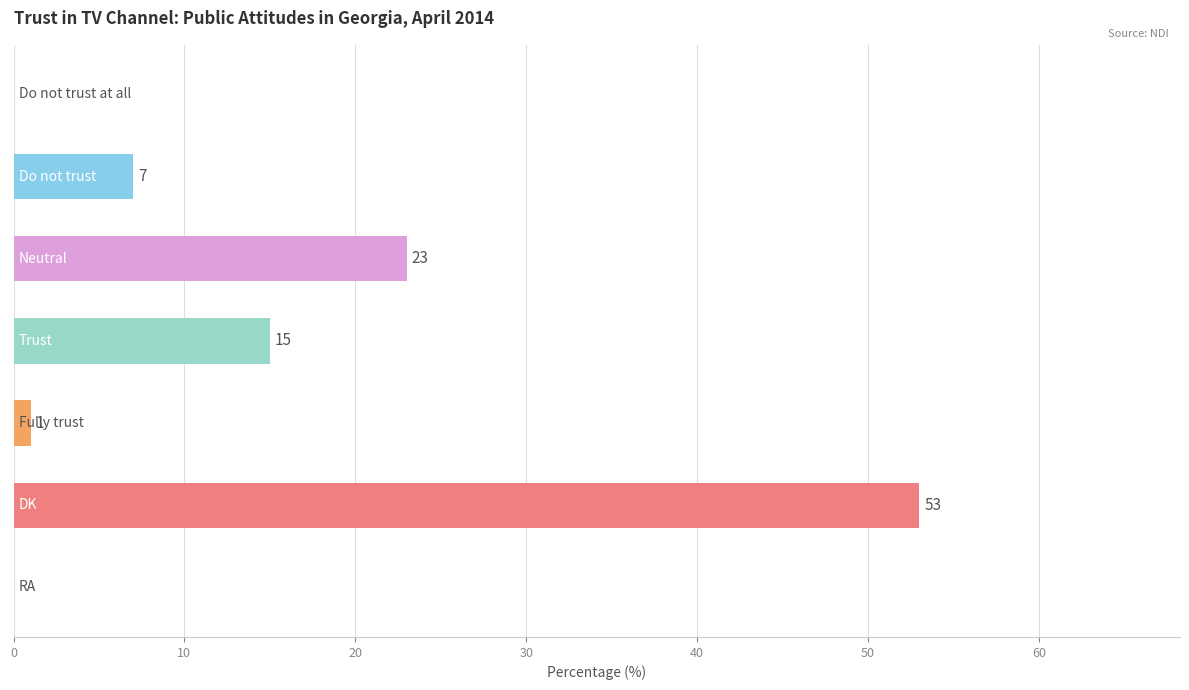

What is the greatest value displayed?

53